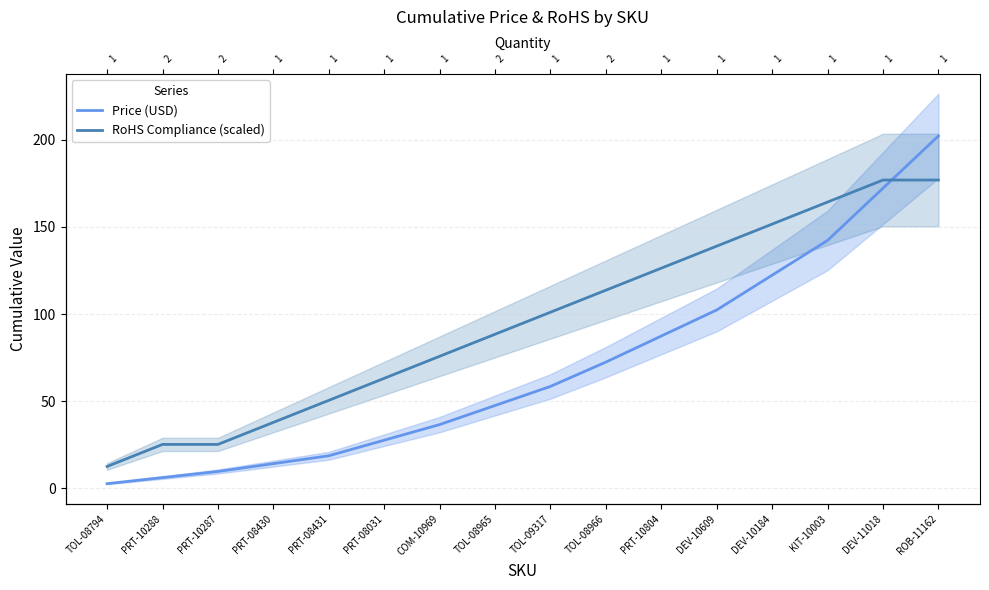

Between PRT-10288 and TOL-09317, which is larger?

TOL-09317